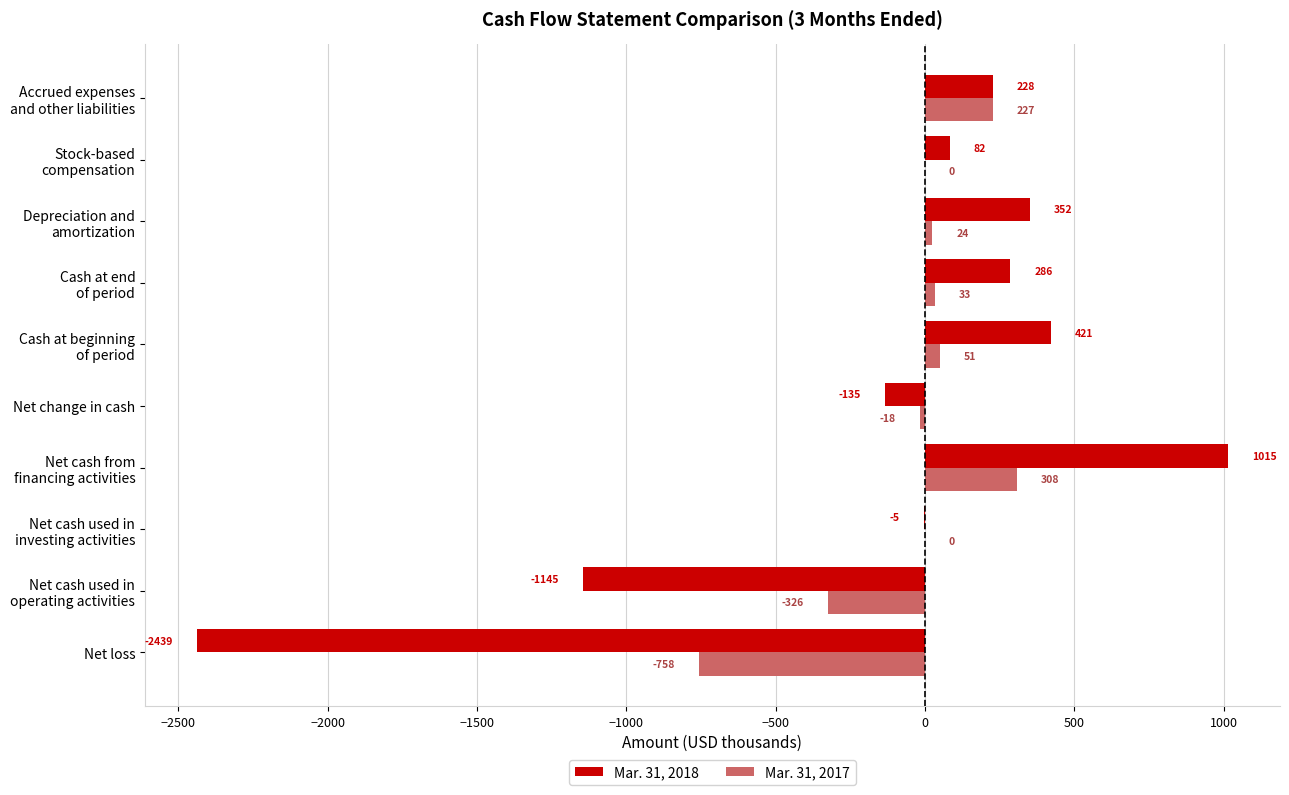

How many series are shown in this chart?

2